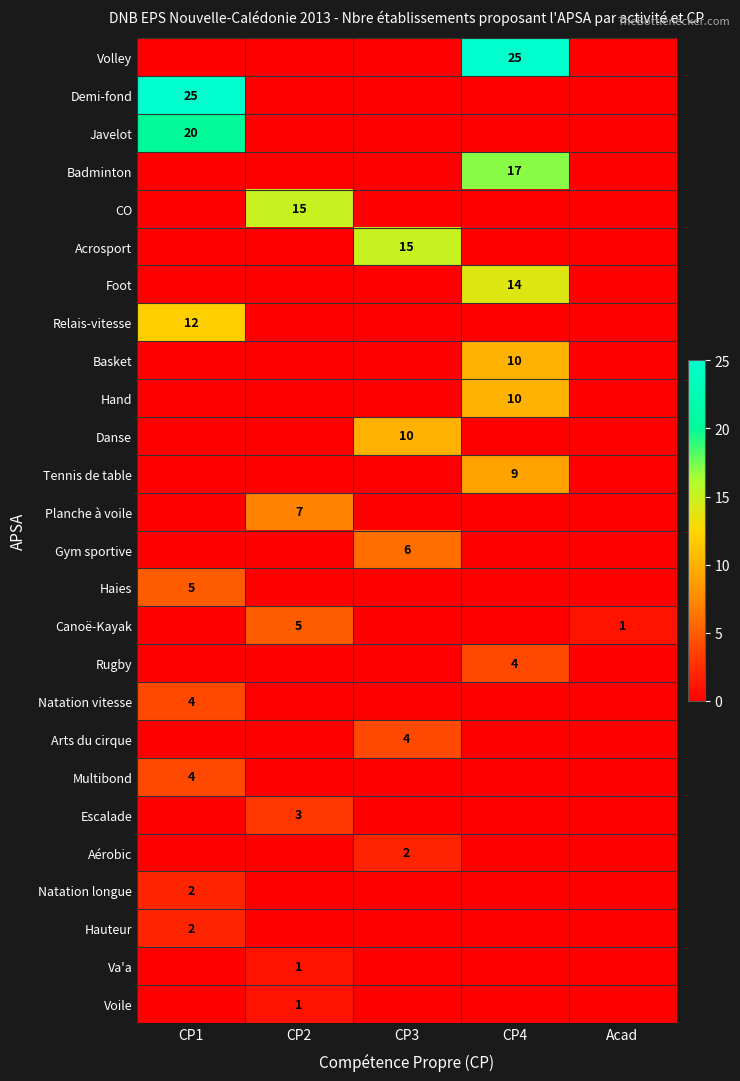

At which category is the sum across all series the highest?

CP4